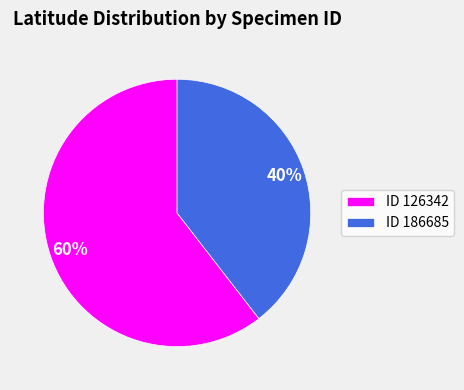

Does ID 126342 represent more than half of the total?

Yes